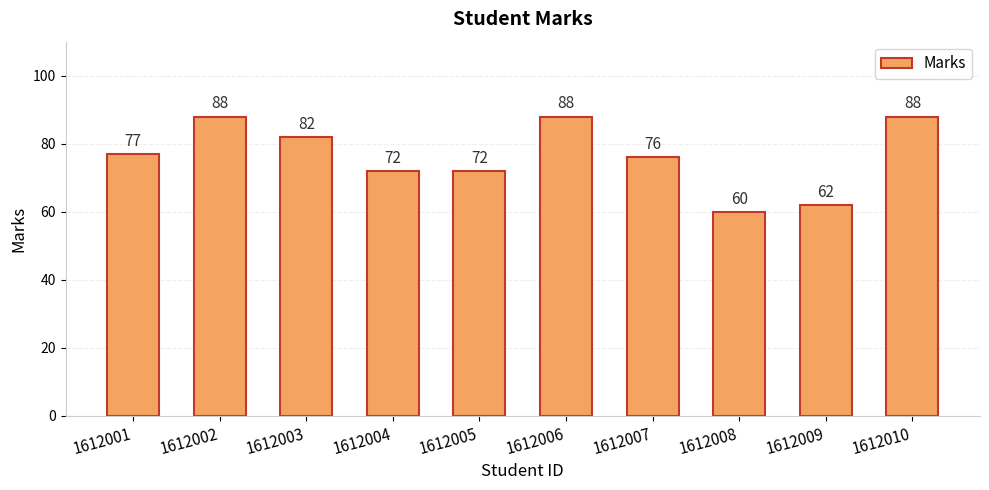

What is the greatest value displayed?

88